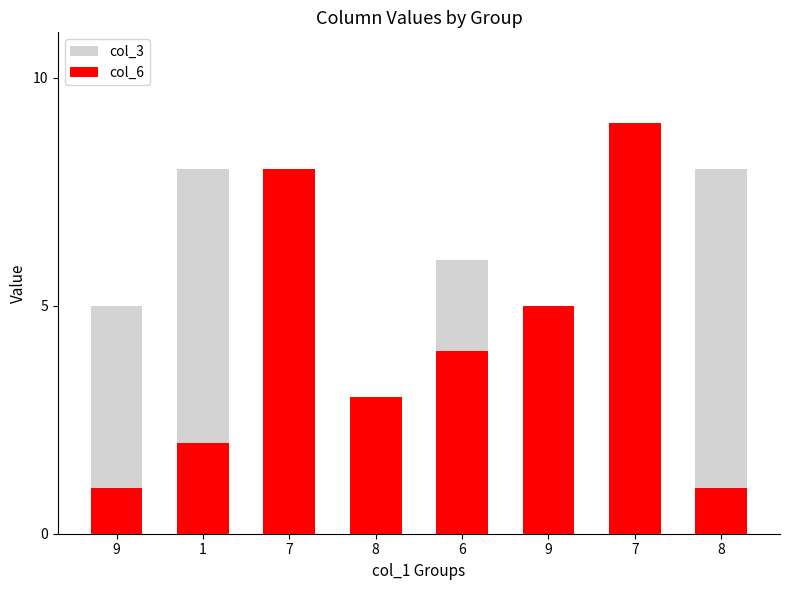

Reading left to right, what are all the values shown in this chart?

col_3: 9=5	1=8	7=3	8=2	6=6	9=1	7=5	8=8
col_6: 9=1	1=2	7=8	8=3	6=4	9=5	7=9	8=1